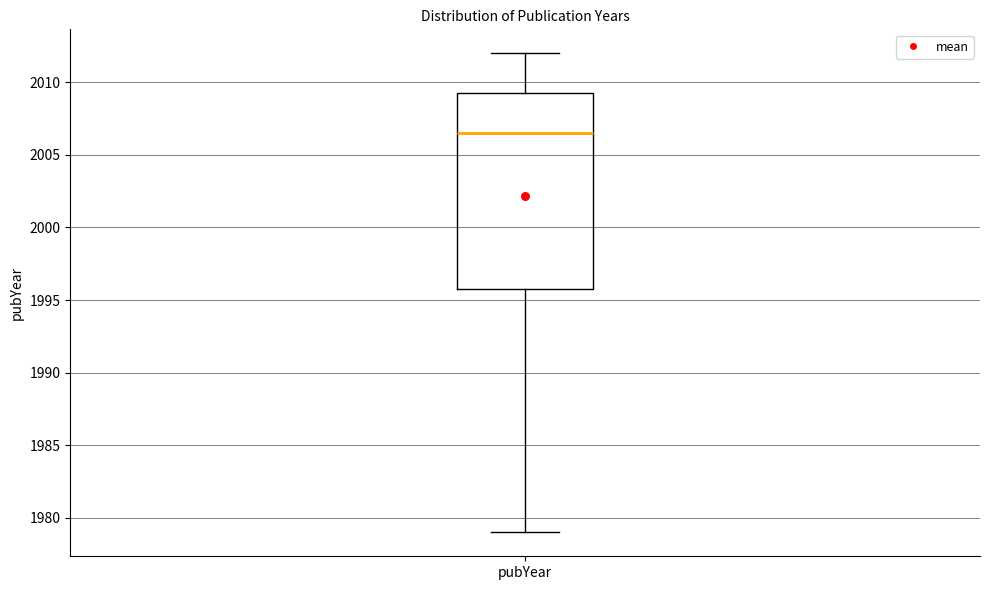

Transcribe this box plot: give where the median line is, the range the box spans, and where the two whiskers end, as read against the y-axis. The values are not printed on the chart, so give them approximately, as read against the axis.

median 2006.5, box 1996.0 to 2009.5, whiskers 1979.0 to 2012.0